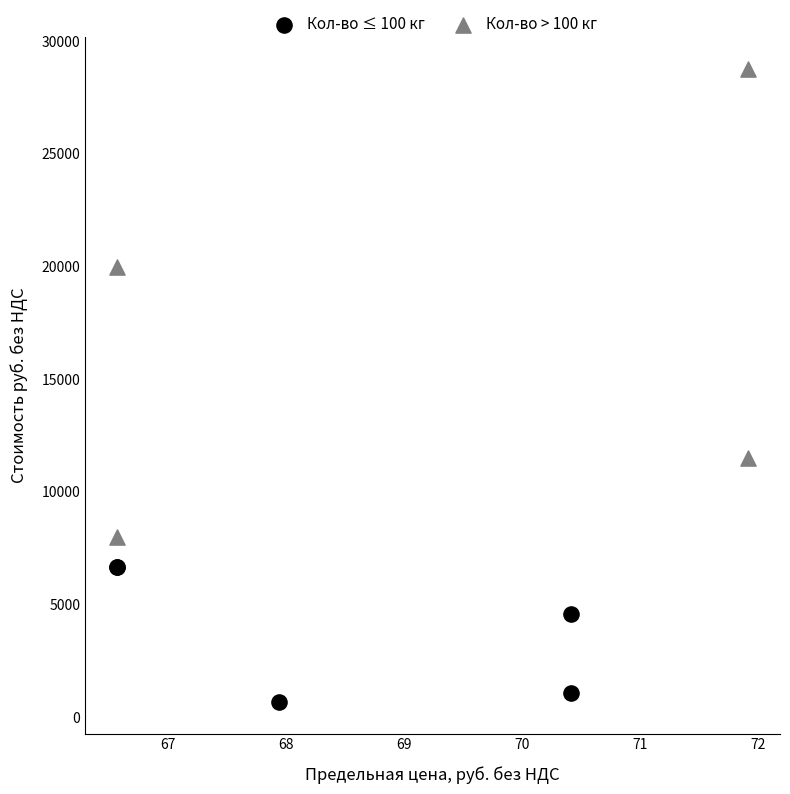

Which series has the widest spread of Y values?

Кол-во > 100 кг